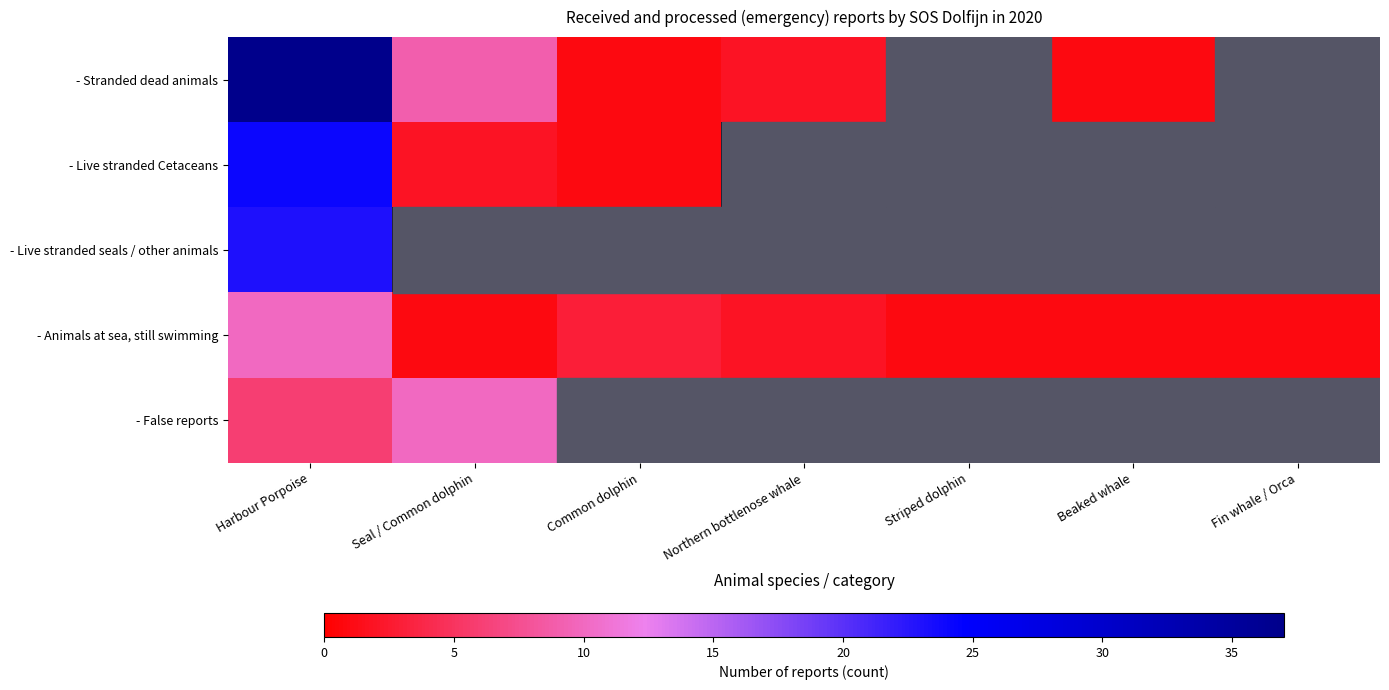

Rank the categories by - Animals at sea, still swimming value from lowest to highest.

Seal / Common dolphin, Striped dolphin, Beaked whale, Fin whale / Orca, Northern bottlenose whale, Common dolphin, Harbour Porpoise